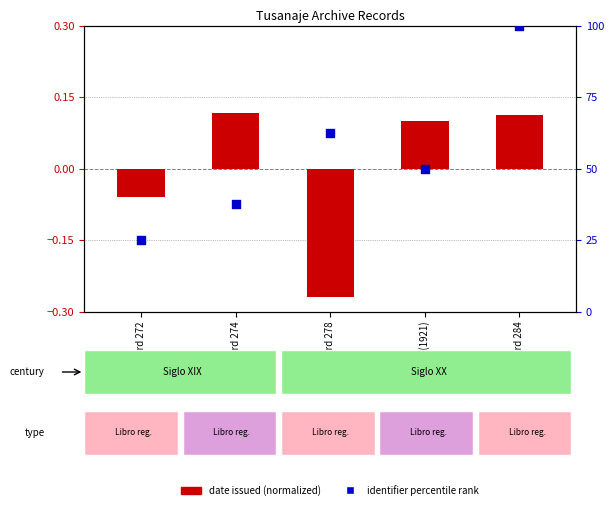

Which series has the largest total across all categories?

identifier percentile